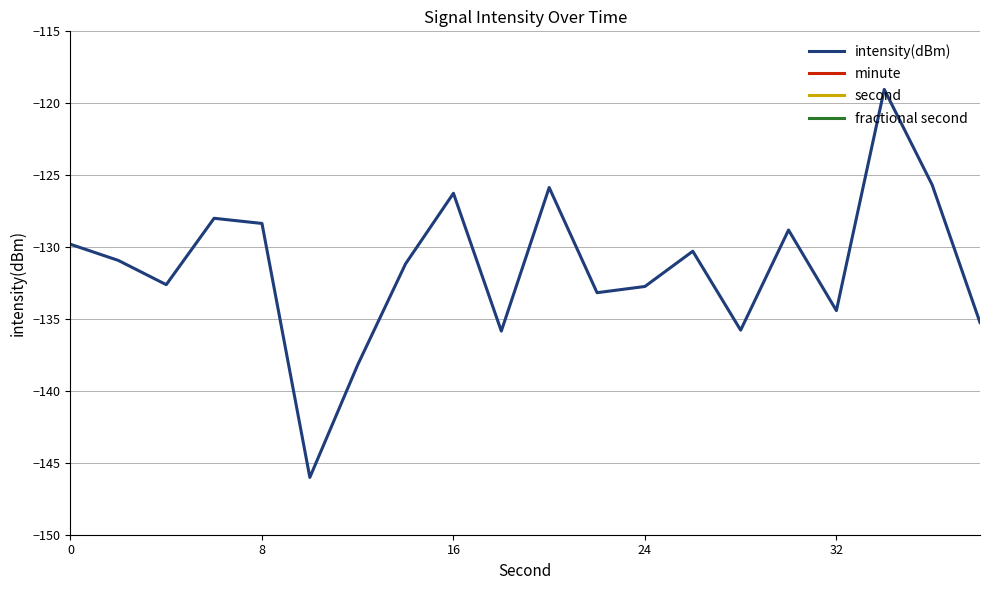

What is the value of the second point at the 12th from the left?

22.0